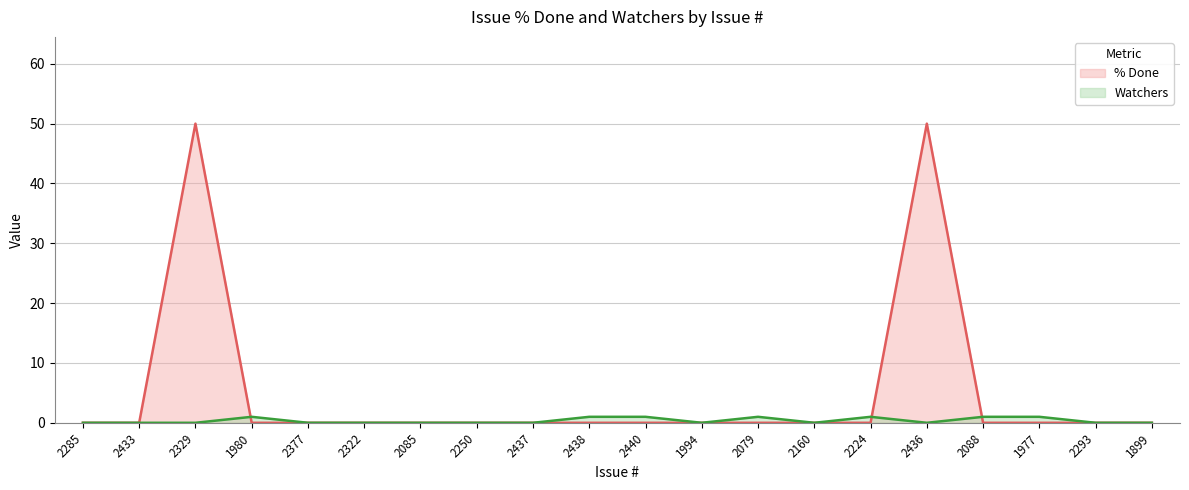

Does the chart have visible grid lines?

Yes